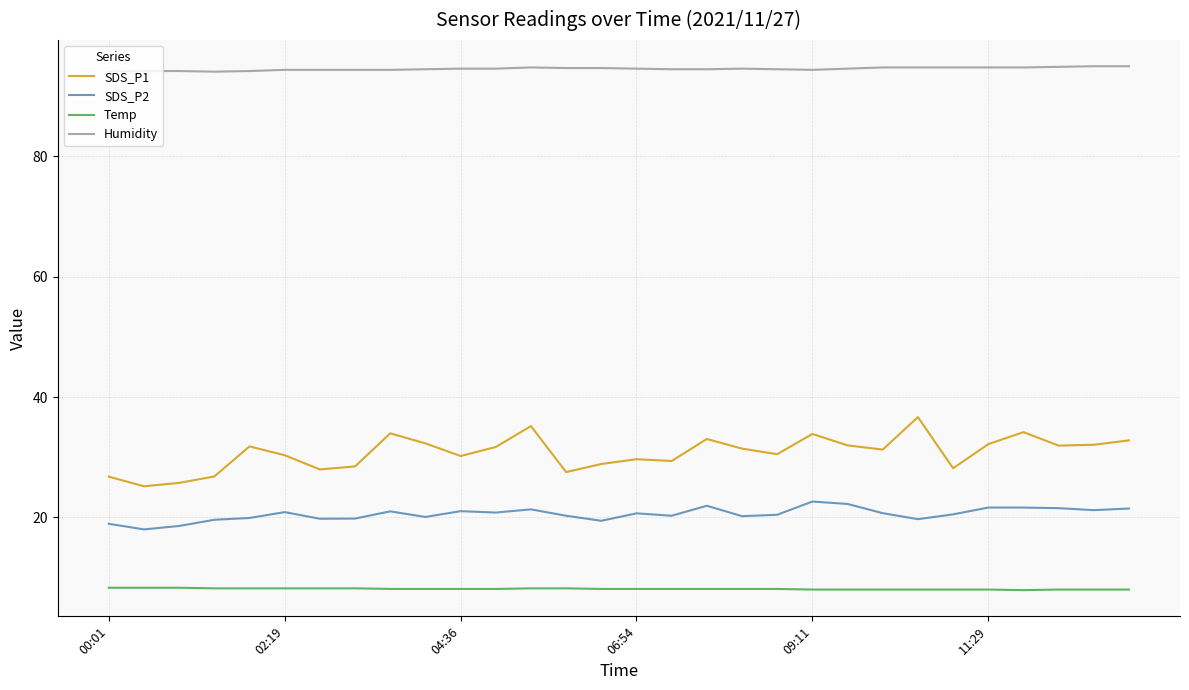

True or false: SDS_P2 and Humidity cross at least once.

False